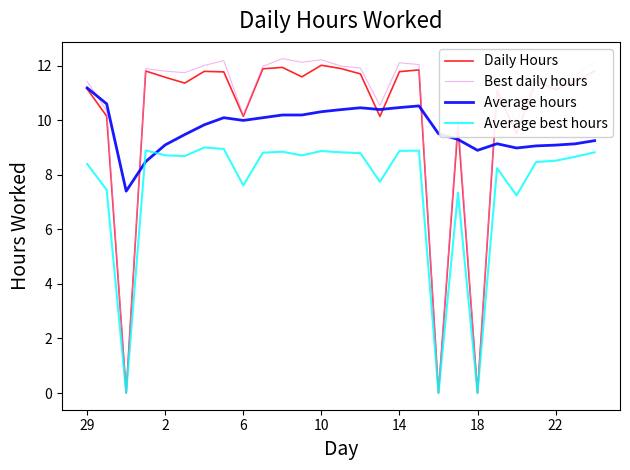

What is the greatest value displayed?

12.3